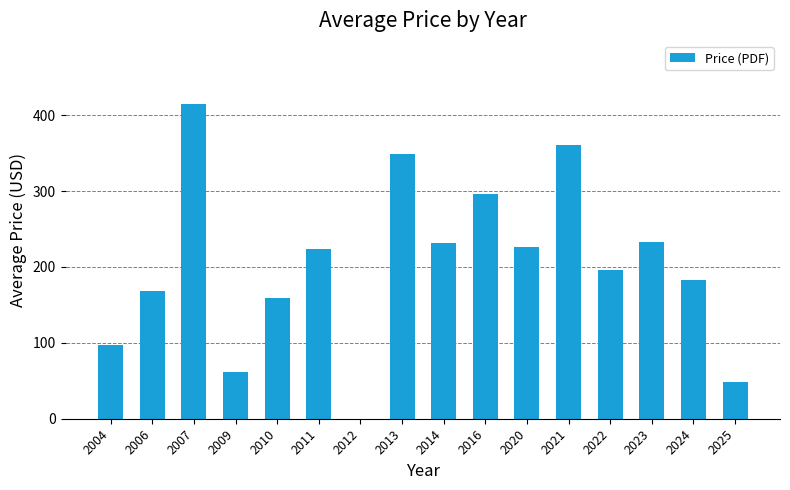

At which label does the data first exceed 224?

2007